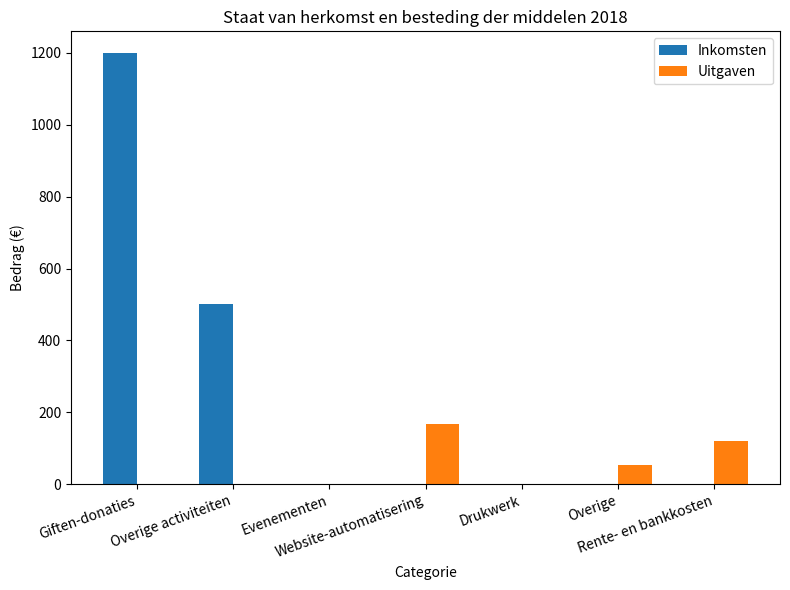

Count the number of categories in the chart.

7